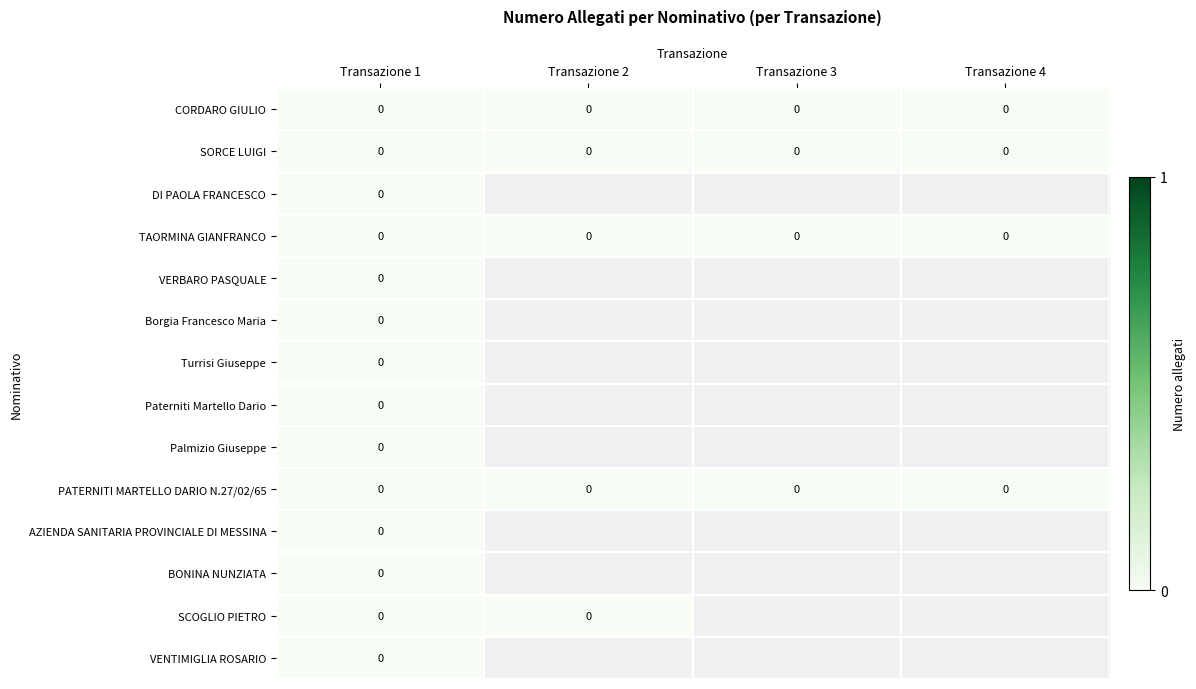

The value of CORDARO GIULIO at 1 is 0. True or false?

True